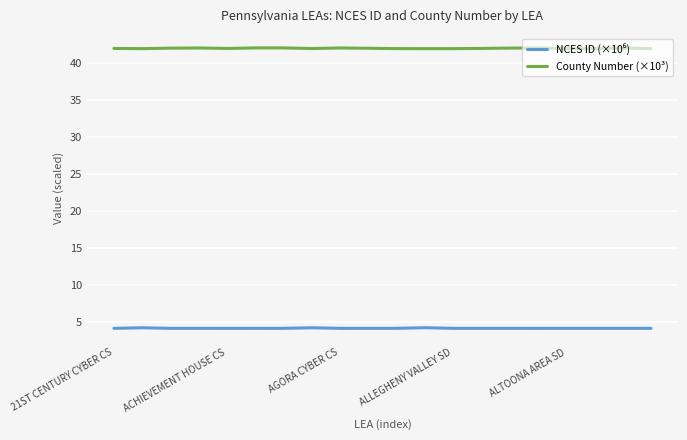

What is the greatest value displayed?

42.1